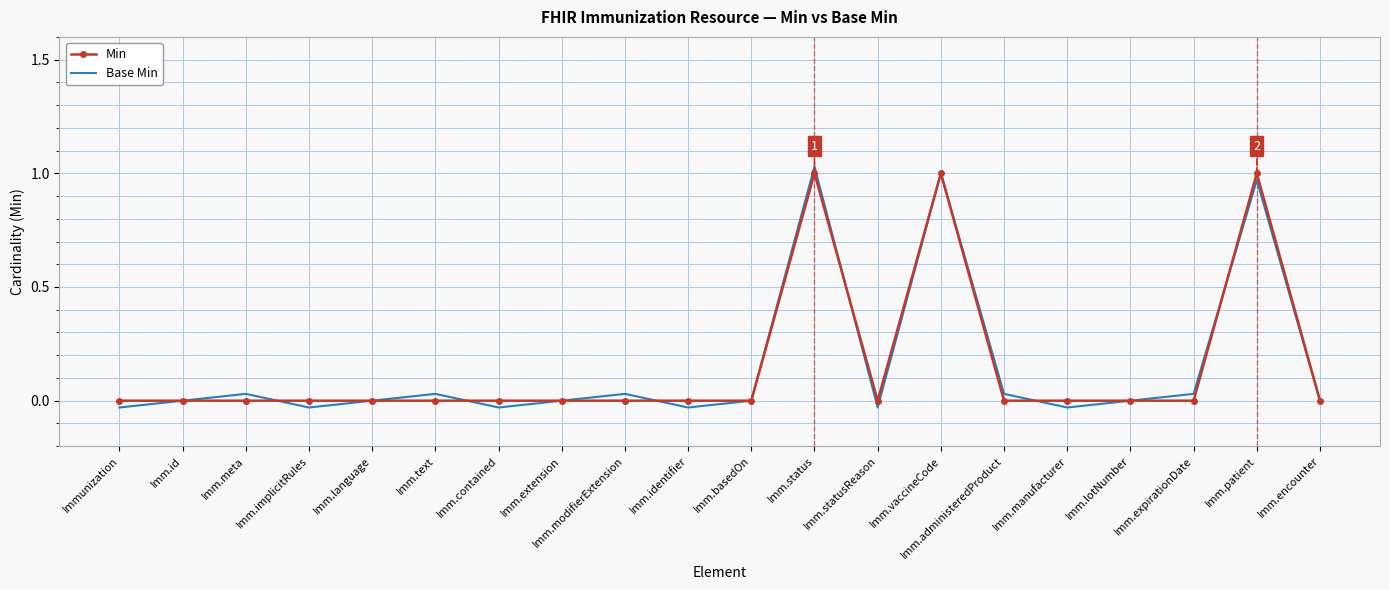

What position from the right is Imm.status?

9